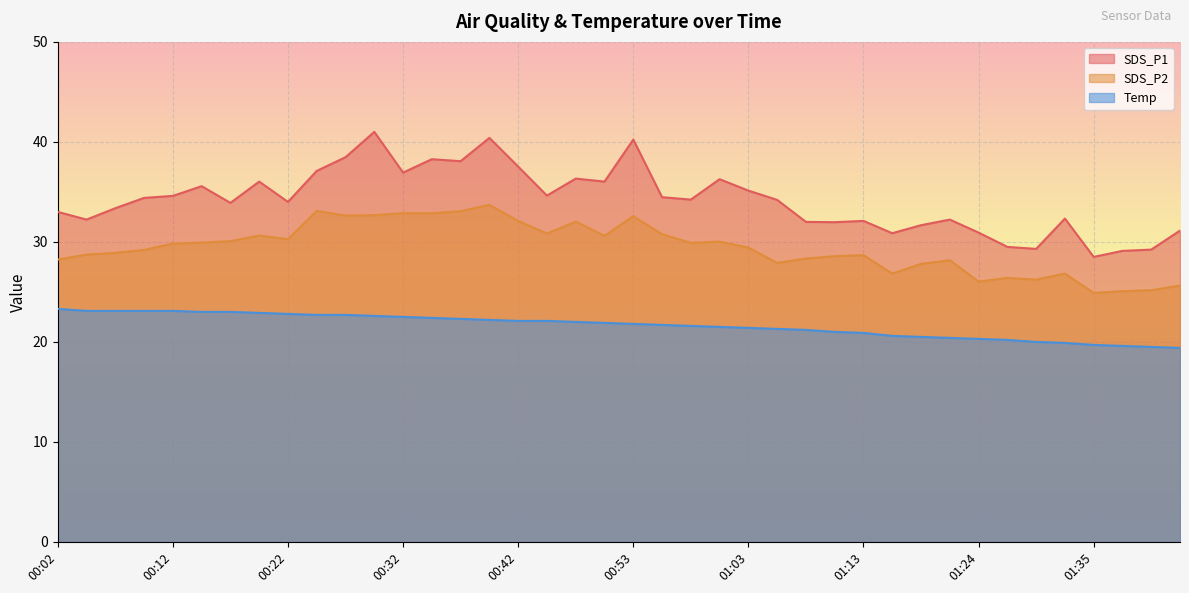

Rank the series by their maximum value, from lowest to highest.

Temp, SDS_P2, SDS_P1